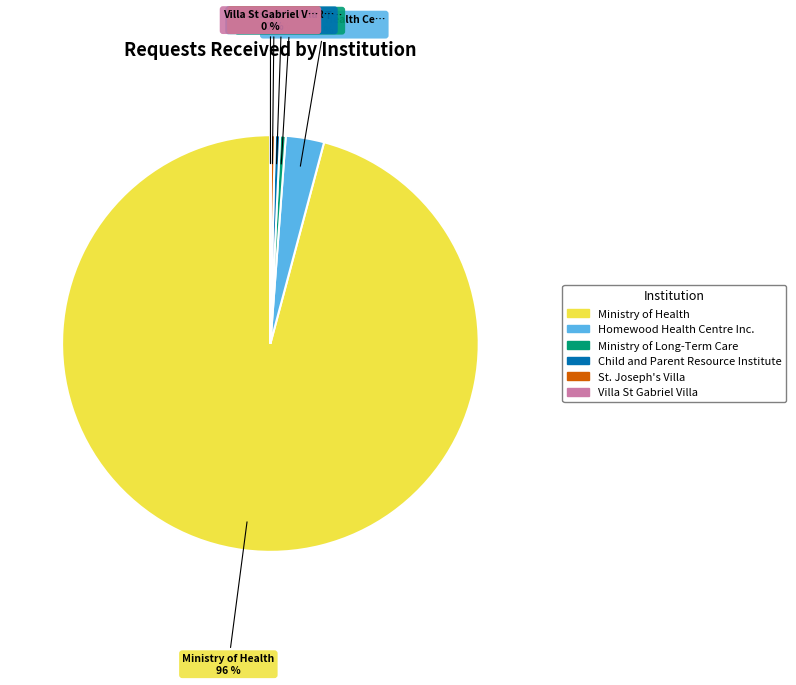

Does any single category account for the majority?

Yes